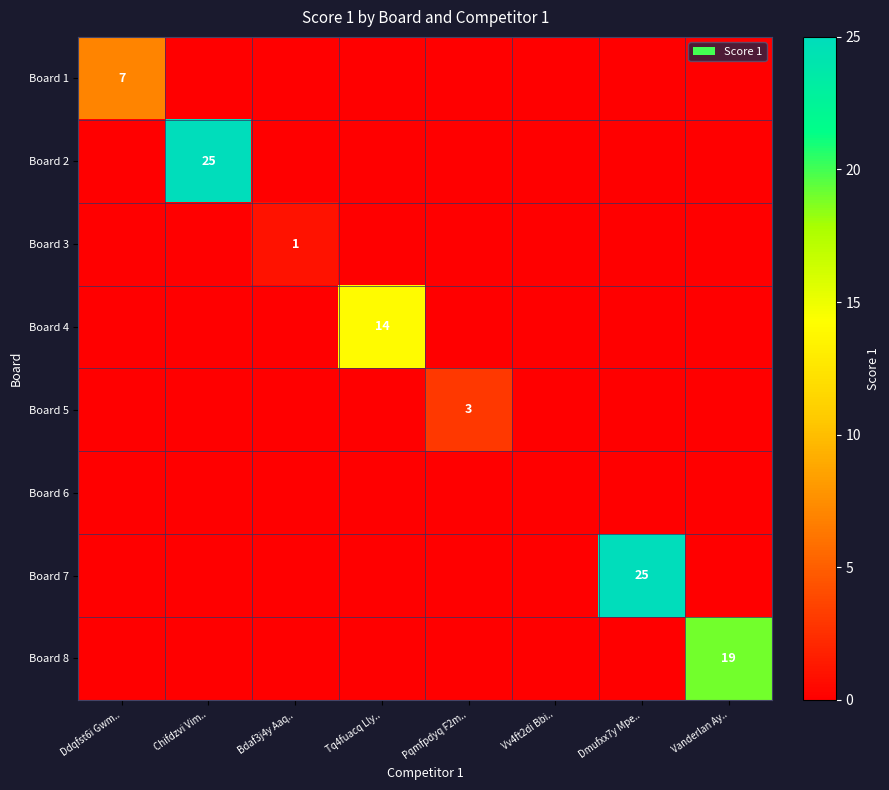

Which has a higher value, Chifdzvi Vim.. or Pqmfpdyq F2m..?

Chifdzvi Vim..